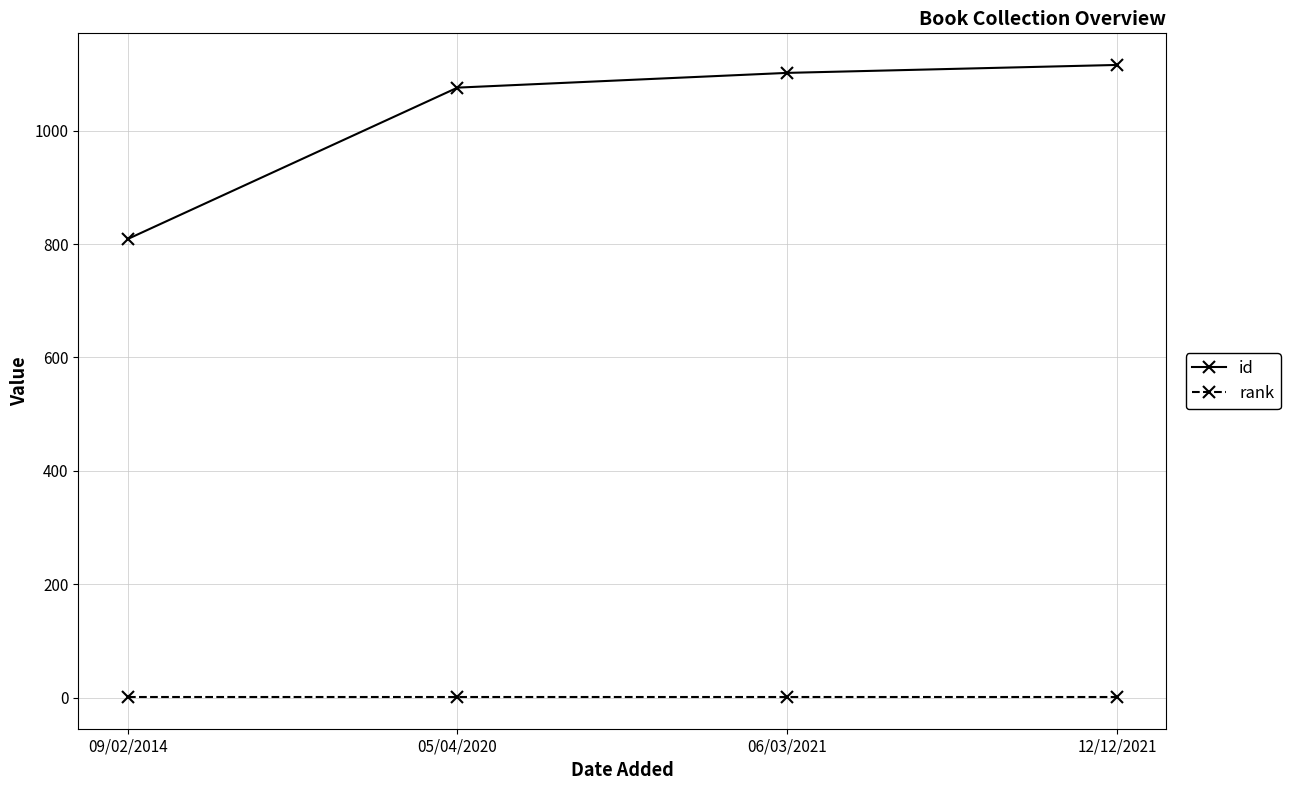

Which series has the widest spread of values?

id